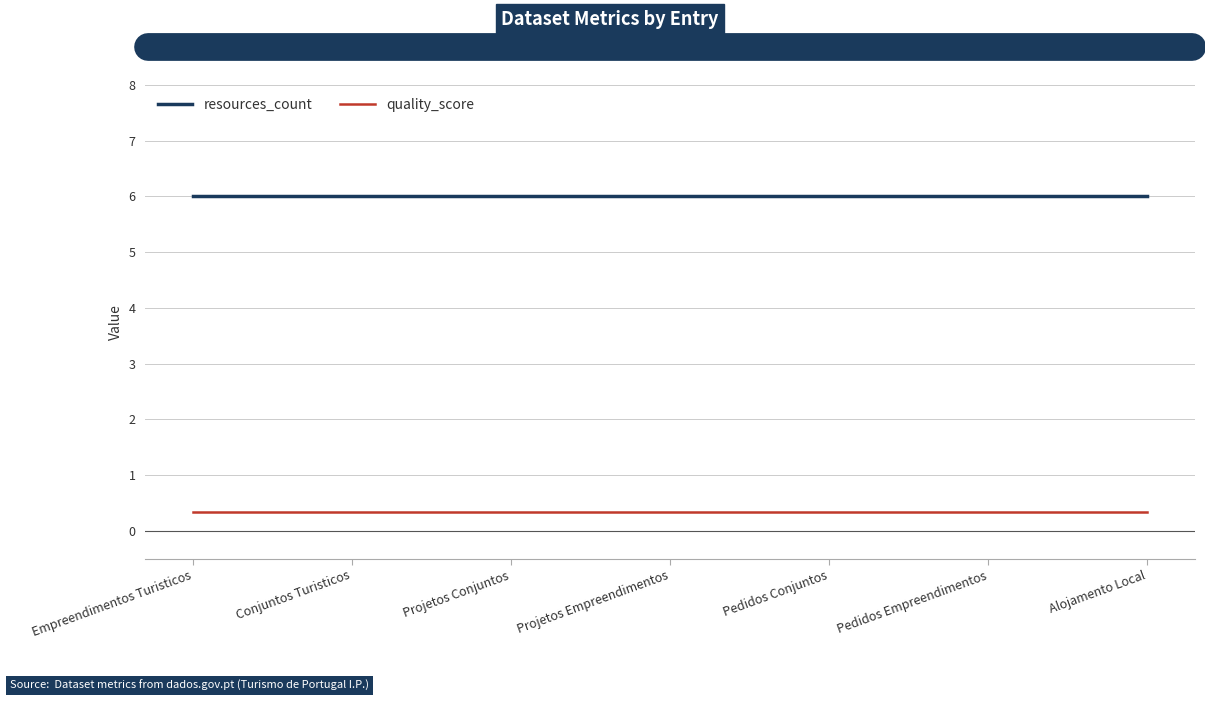

Reading left to right, list all the values displayed in this chart.

resources_count: Empreendimentos Turisticos=6.0	Conjuntos Turisticos=6.0	Projetos Conjuntos=6.0	Projetos Empreendimentos=6.0	Pedidos Conjuntos=6.0	Pedidos Empreendimentos=6.0	Alojamento Local=6.0
quality_score: Empreendimentos Turisticos=0.3	Conjuntos Turisticos=0.3	Projetos Conjuntos=0.3	Projetos Empreendimentos=0.3	Pedidos Conjuntos=0.3	Pedidos Empreendimentos=0.3	Alojamento Local=0.3